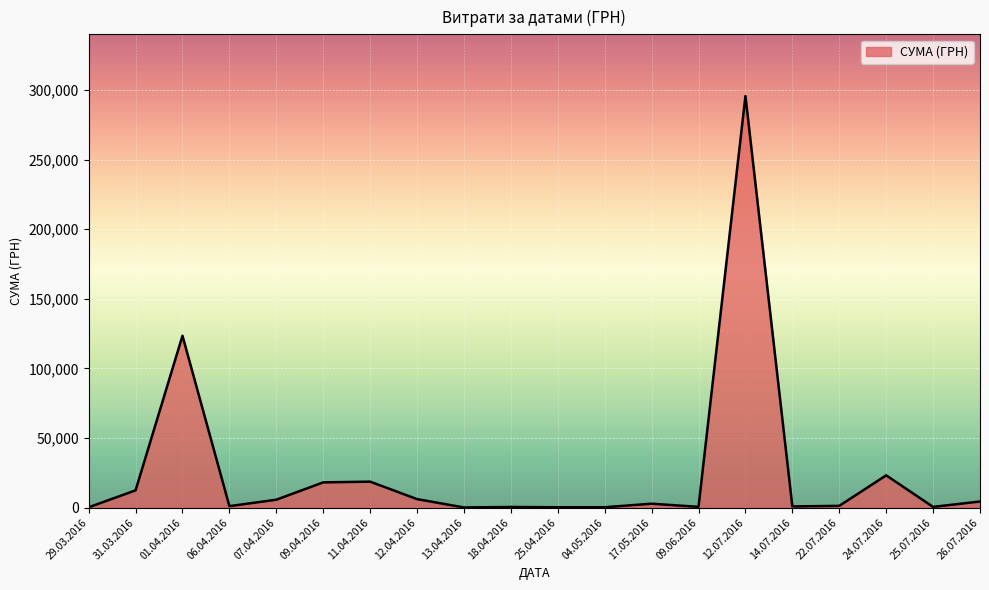

Which has a higher value, 01.04.2016 or 22.07.2016?

01.04.2016